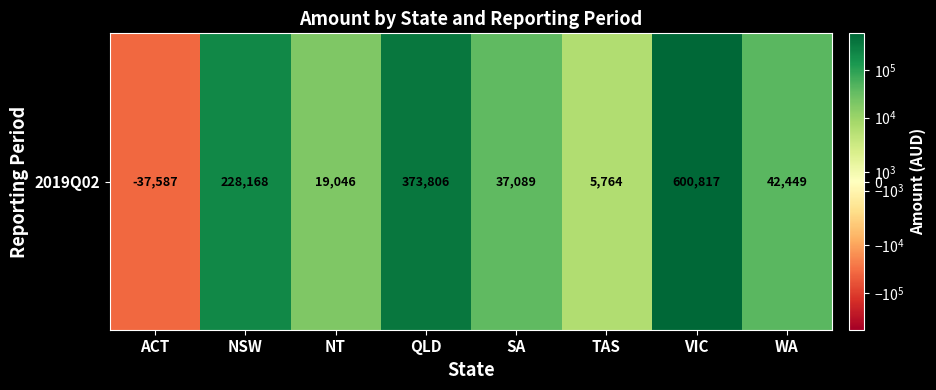

How many series are shown in this chart?

1